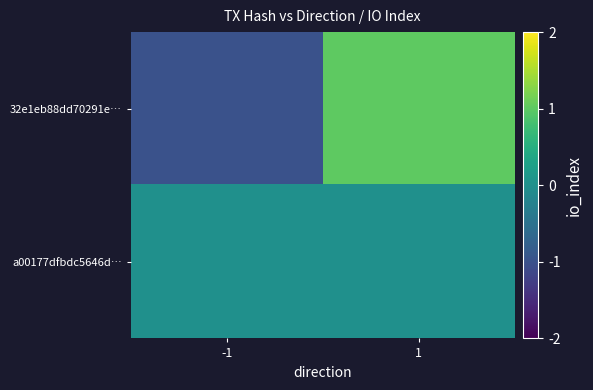

What is the minimum value shown in the chart?

-1